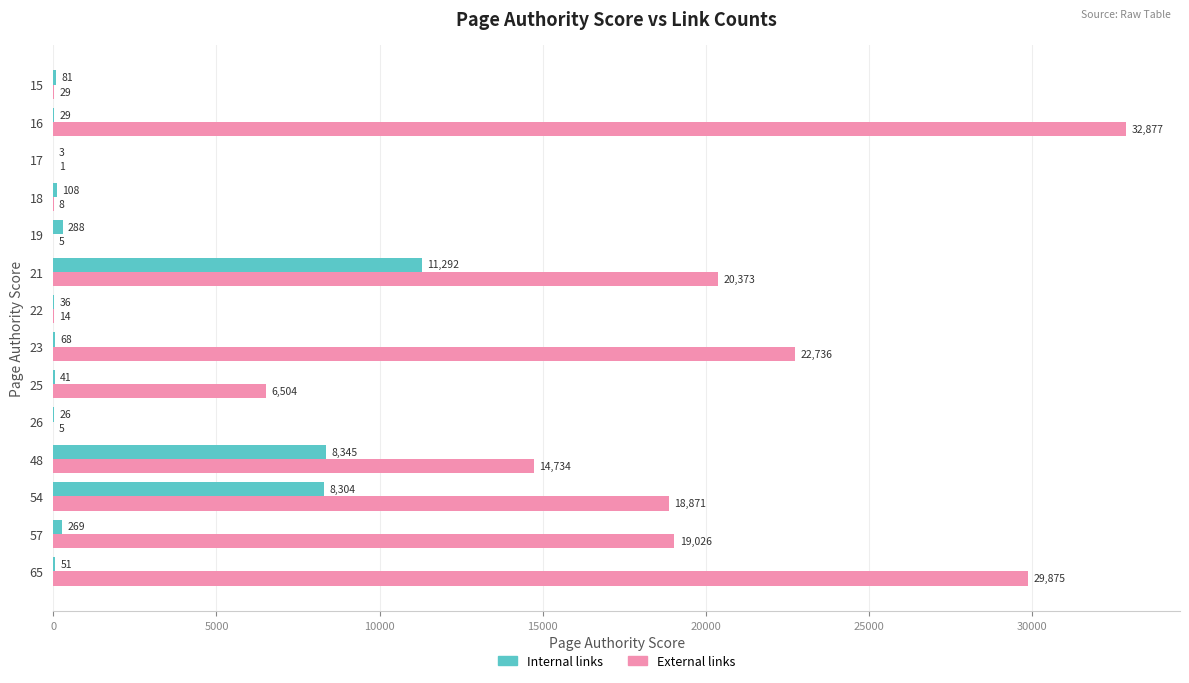

What is the sum of all External links values?

165058